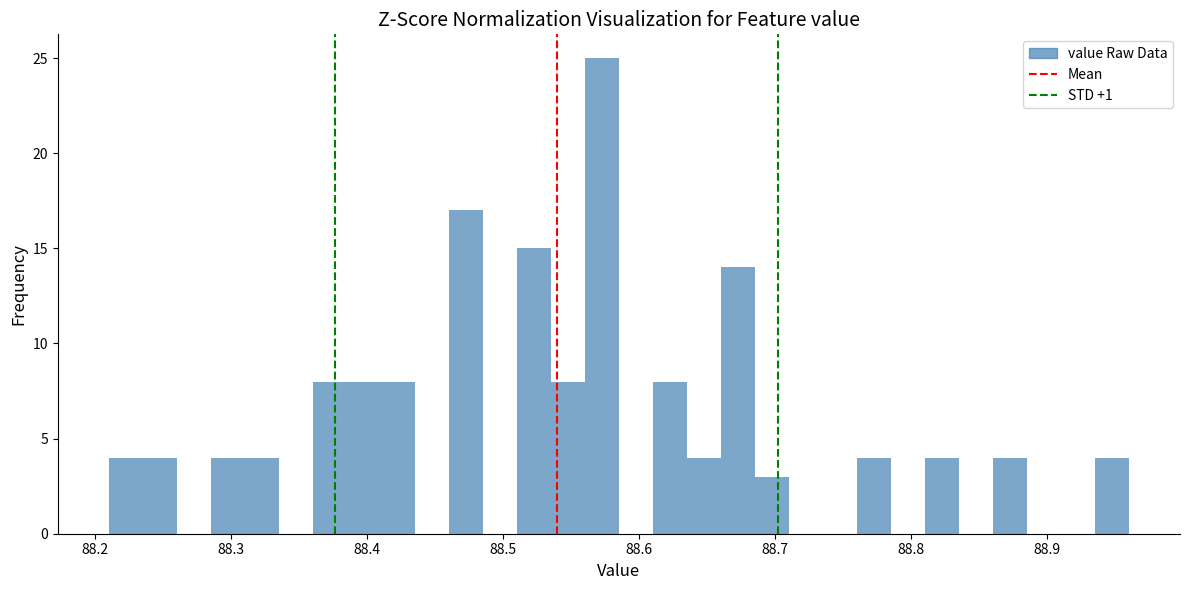

Around what value on the x-axis is the tallest bar? Give the approximate position of its centre, as read against the axis.

88.57